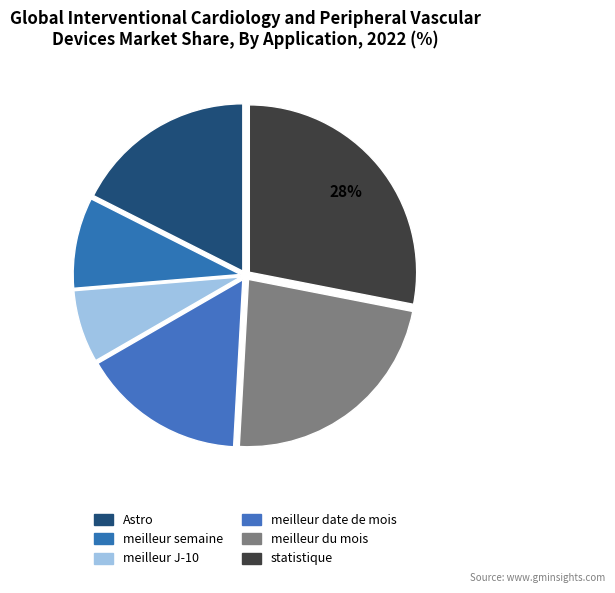

Which category has the smallest portion of the pie?

meilleur J-10